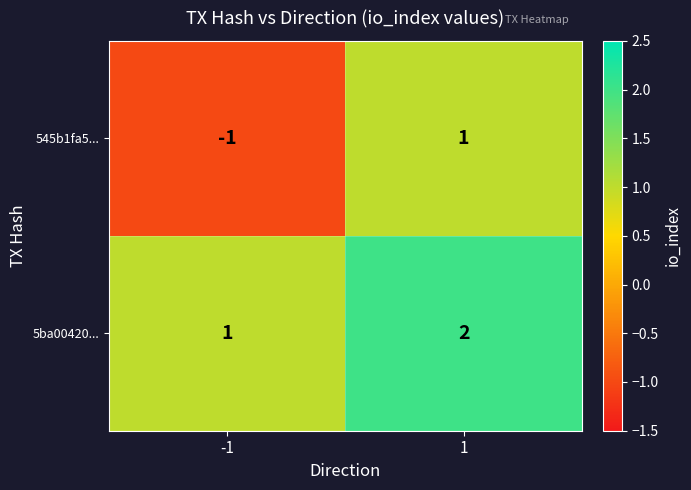

At which category does the chart reach its minimum across all series?

-1